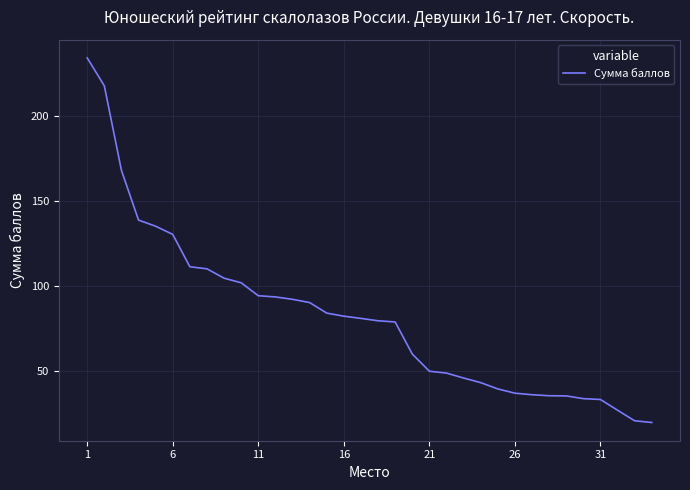

What is the minimum value shown in the chart?

20.0